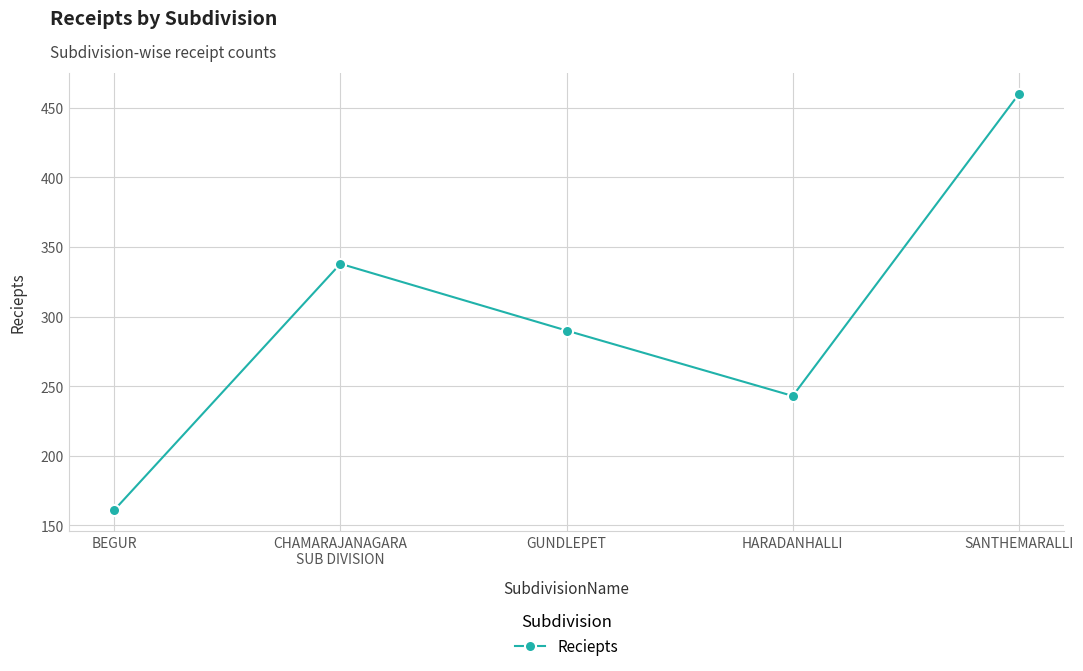

Between SANTHEMARALLI and CHAMARAJANAGARA
SUB DIVISION, which is larger?

SANTHEMARALLI